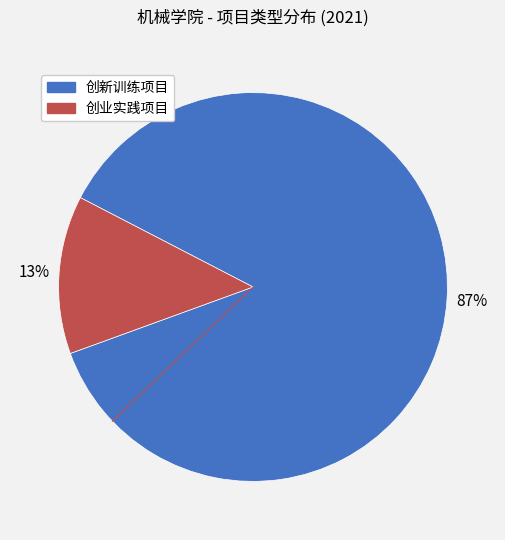

Rank the categories by value from lowest to highest.

创业实践项目, 创新训练项目